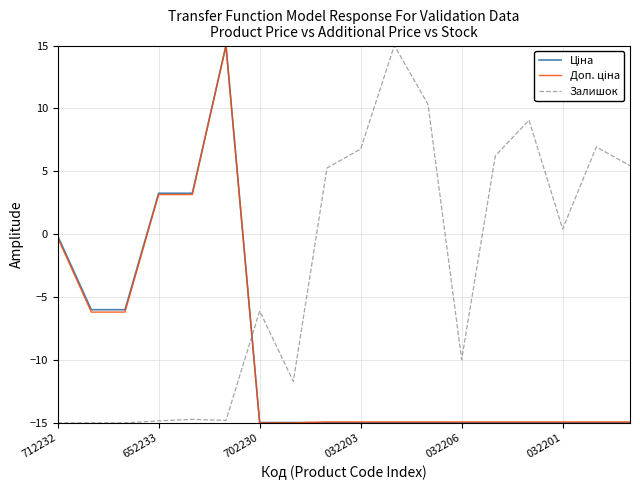

Which series has the largest total across all categories?

Залишок